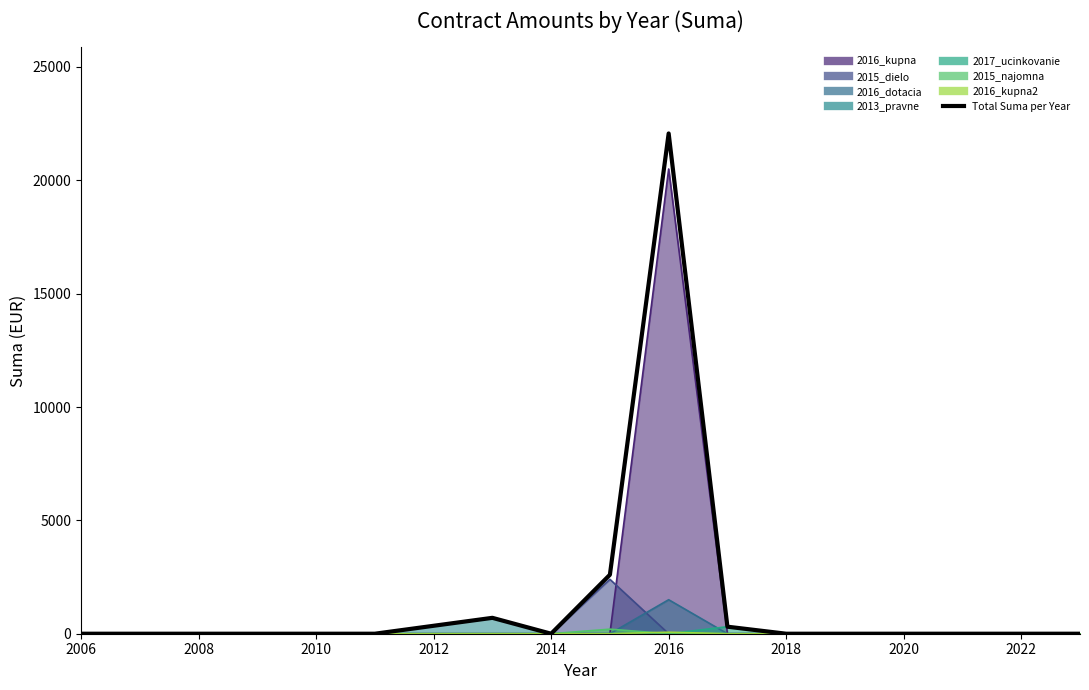

How many categories are shown in the chart?

14